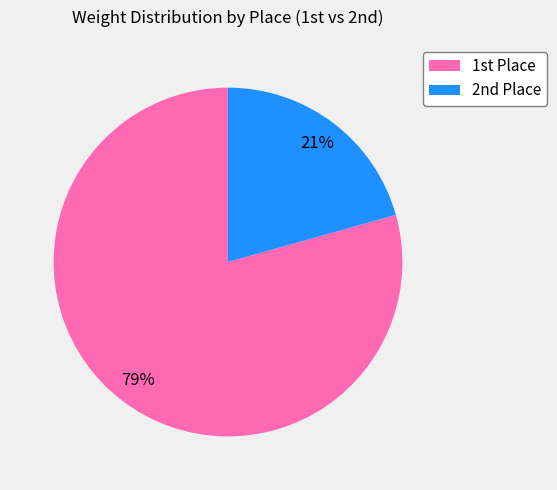

Rank the categories by value from highest to lowest.

1st Place, 2nd Place